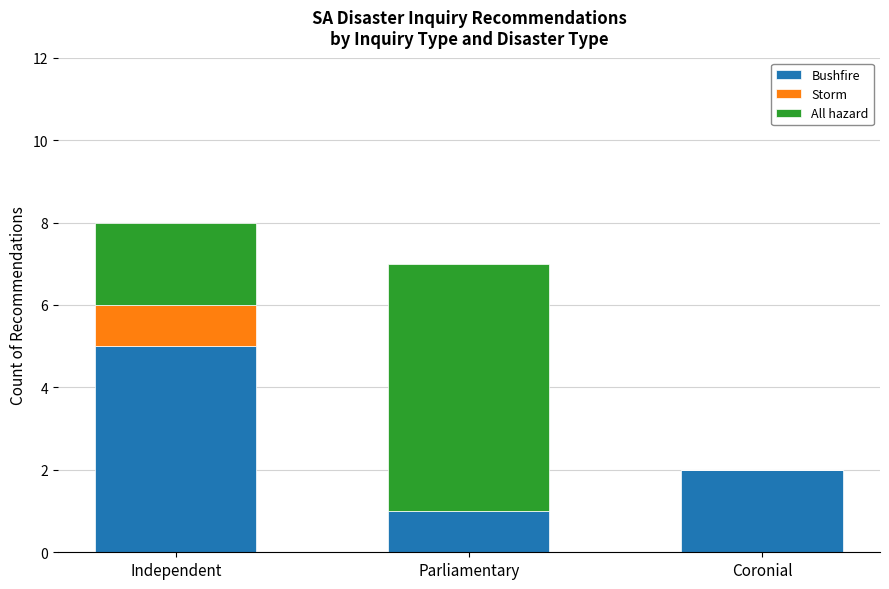

Reading left to right, what are the values for Bushfire?

Independent=5	Parliamentary=1	Coronial=2